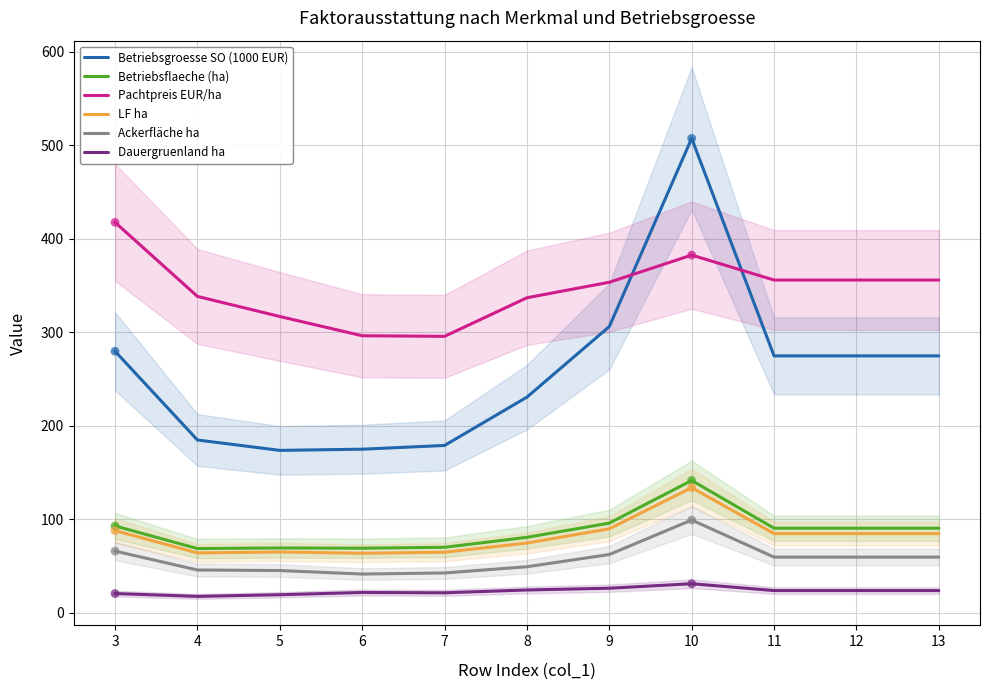

At which category is the sum across all series the highest?

10